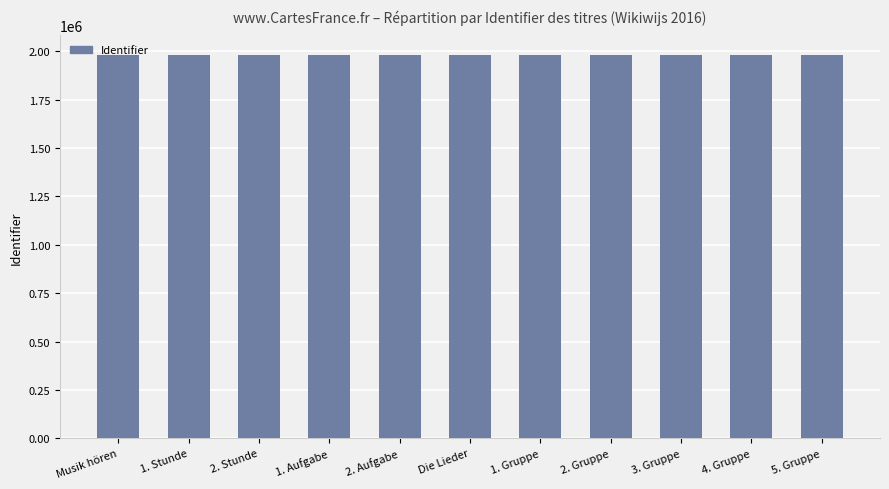

How many bars are there in total?

11